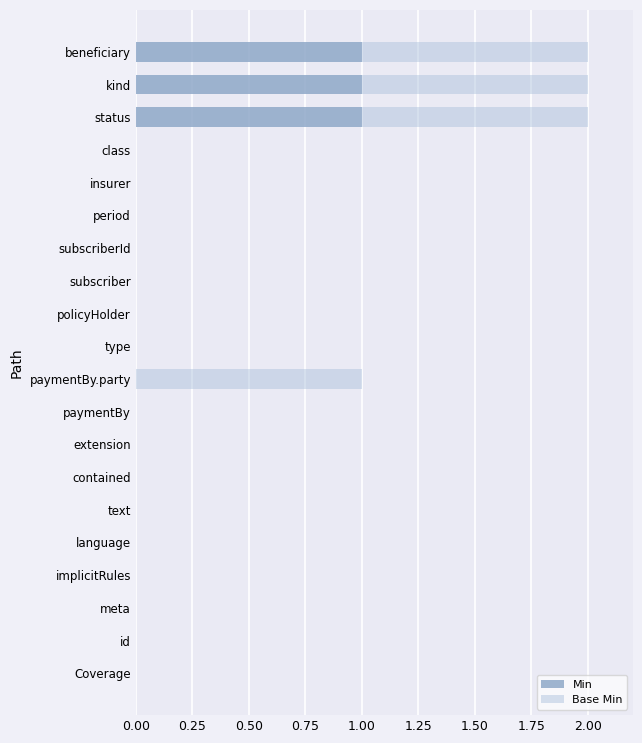

True or false: Min has a value of 0 at implicitRules.

True